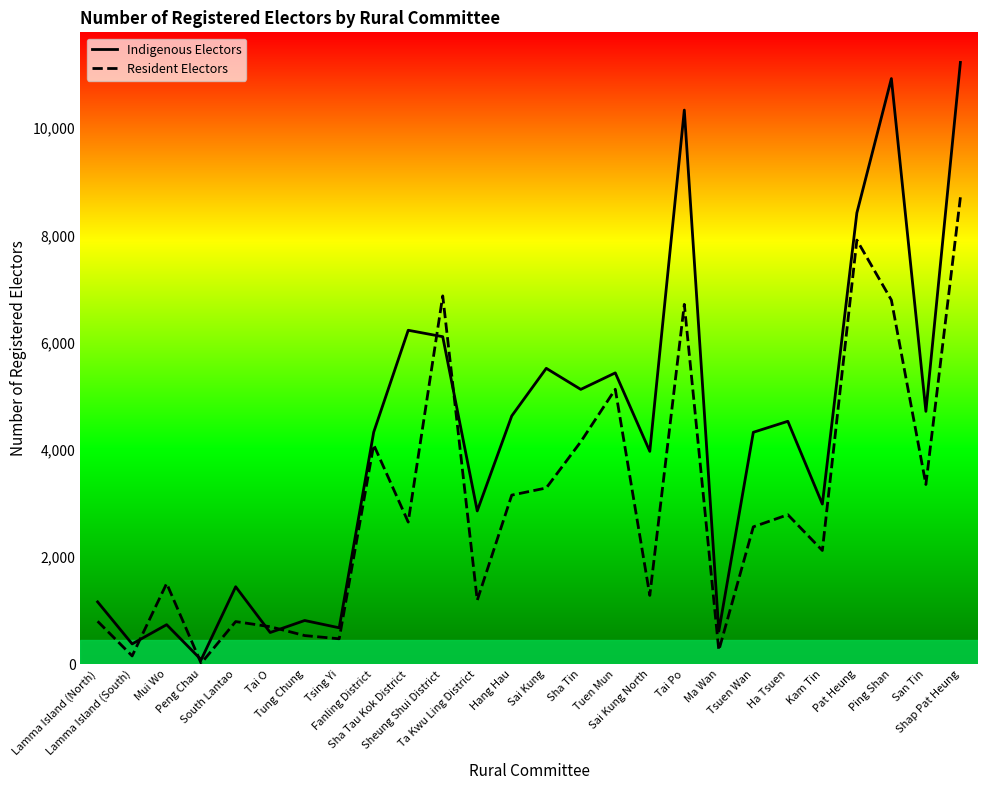

How many values in the Resident Electors series are below 2652?

13